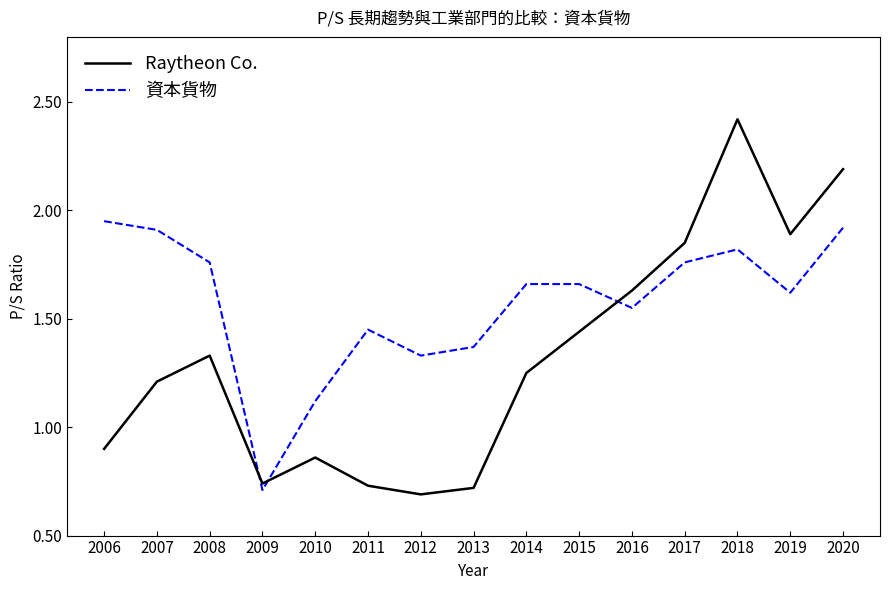

True or false: 資本貨物 has a value of 1.9 at 2007.

True